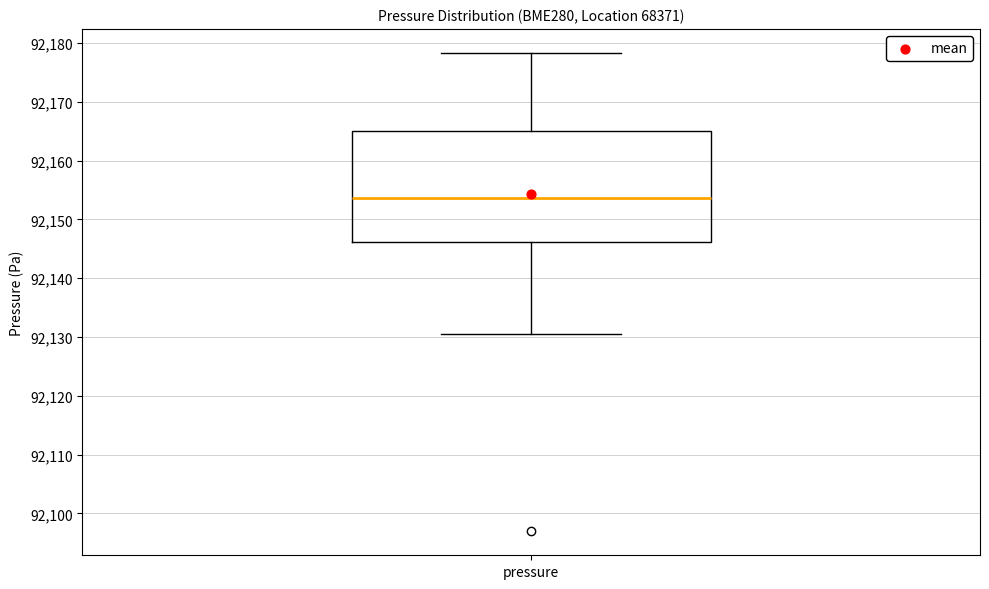

Where does the median line of the box for pressure sit on the y-axis? The values are not printed on the chart, so give them approximately, as read against the axis.

92154